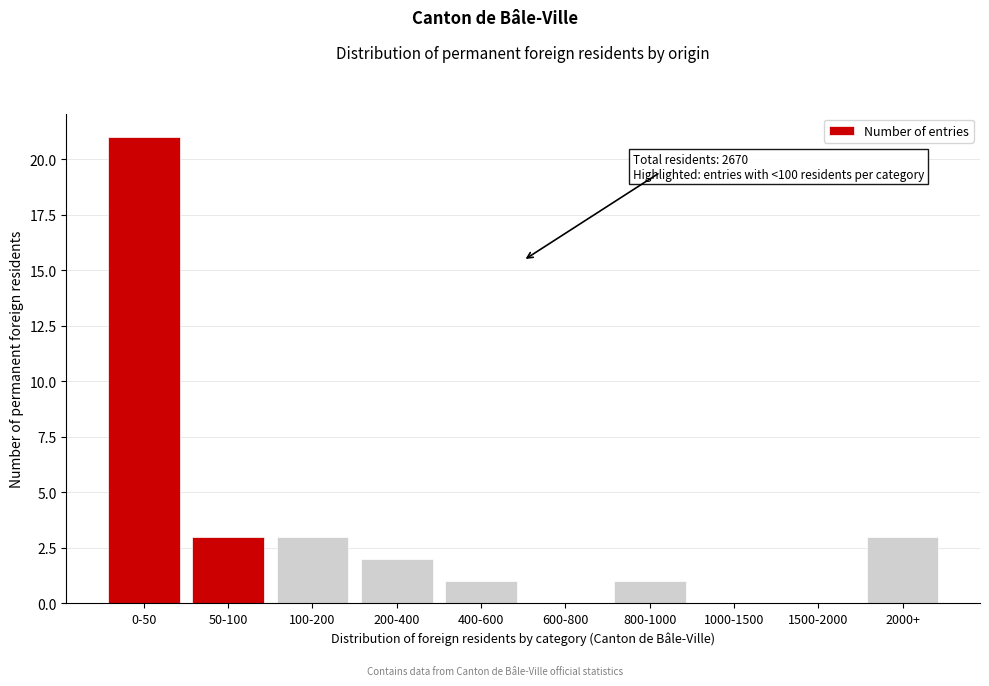

Reading left to right, extract all data points from this chart.

0-50=21	50-100=3	100-200=3	200-400=2	400-600=1	600-800=0	800-1000=1	1000-1500=0	1500-2000=0	2000+=3